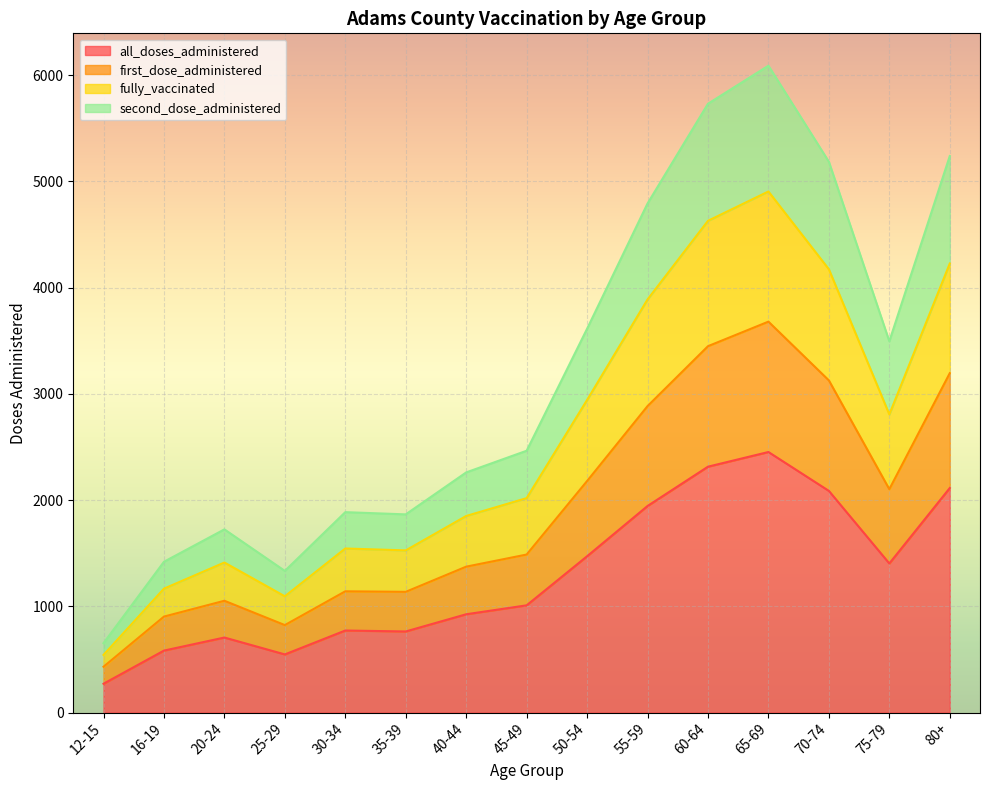

At which category does fully_vaccinated reach its first local peak?

20-24